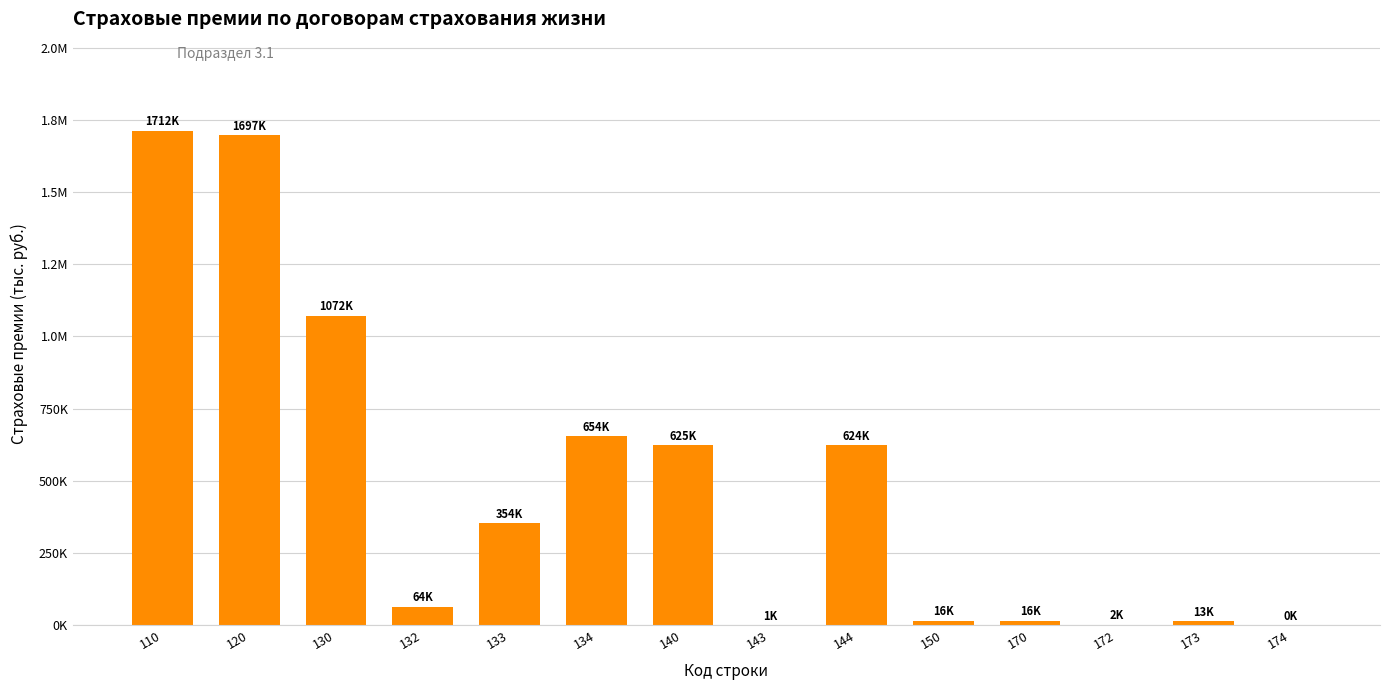

Are the bars horizontal?

No